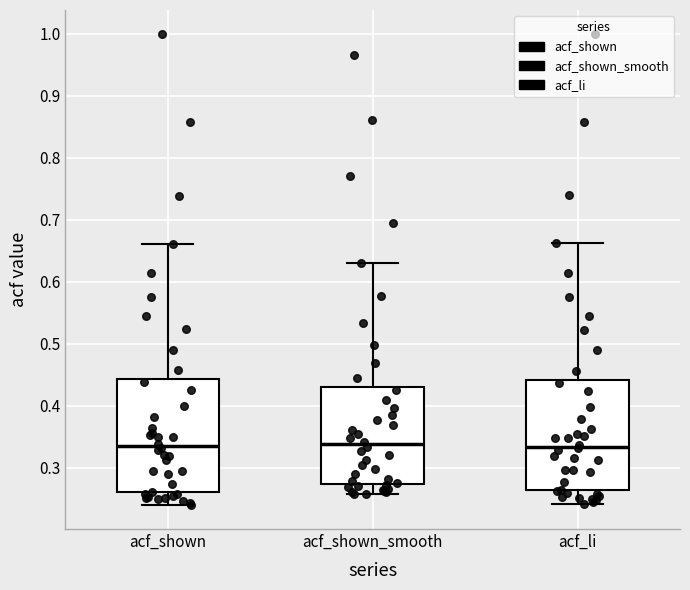

Where does the lower whisker of the box for acf_li end on the y-axis? The values are not printed on the chart, so give them approximately, as read against the axis.

0.24